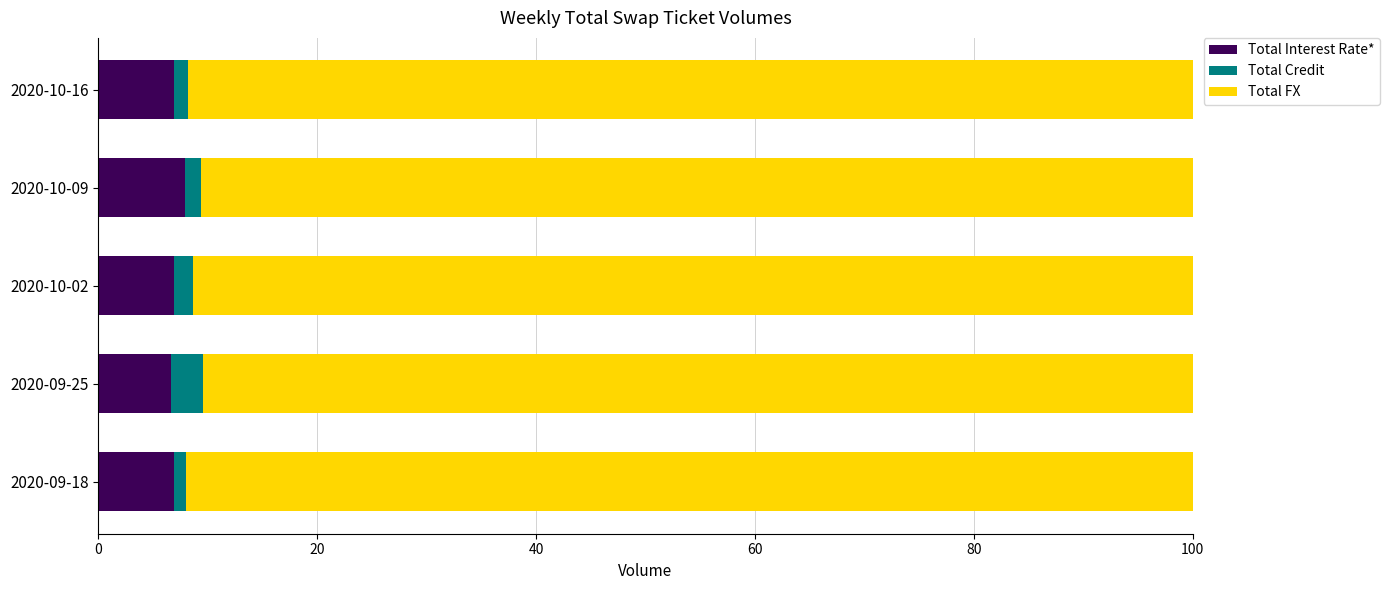

What is the minimum value for Total Interest Rate*?

6.7